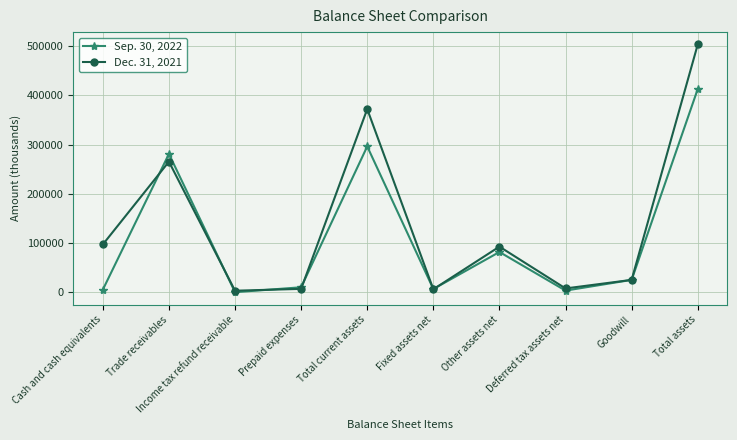

Rank the series by their average value, from lowest to highest.

Sep. 30, 2022, Dec. 31, 2021